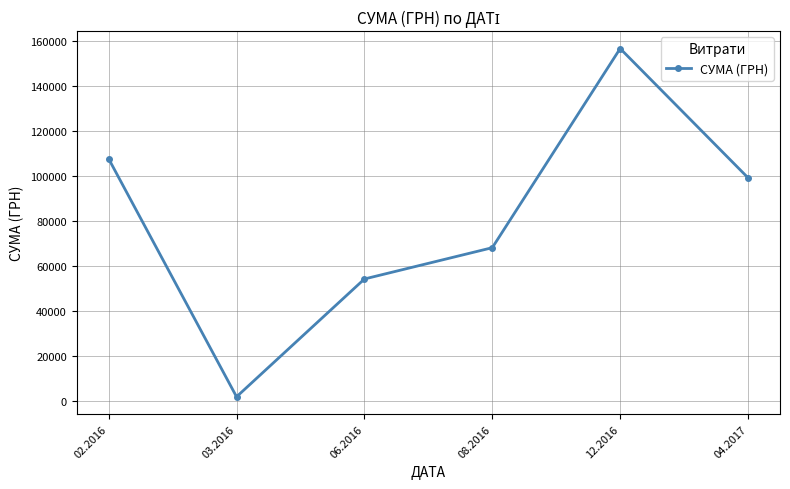

Which category has the lowest value across all series?

03.2016